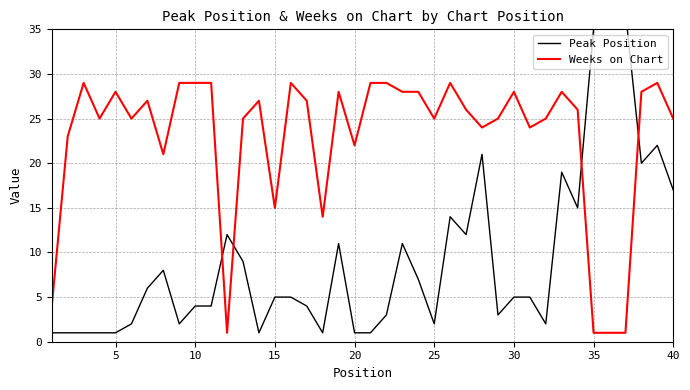

What is the value of the Peak Position point at the 17th from the left?

4